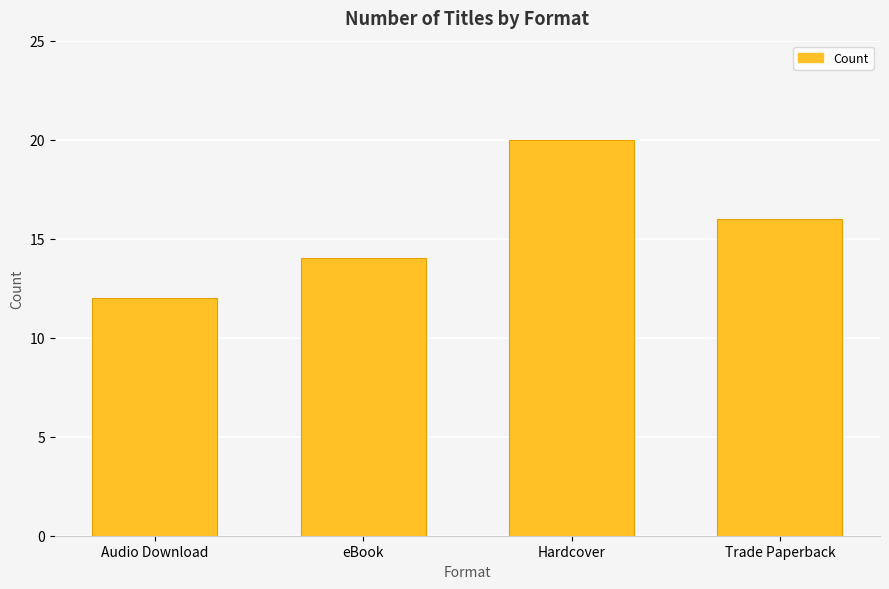

Approximately how many times larger is the value at Audio Download compared to Hardcover?

0.6